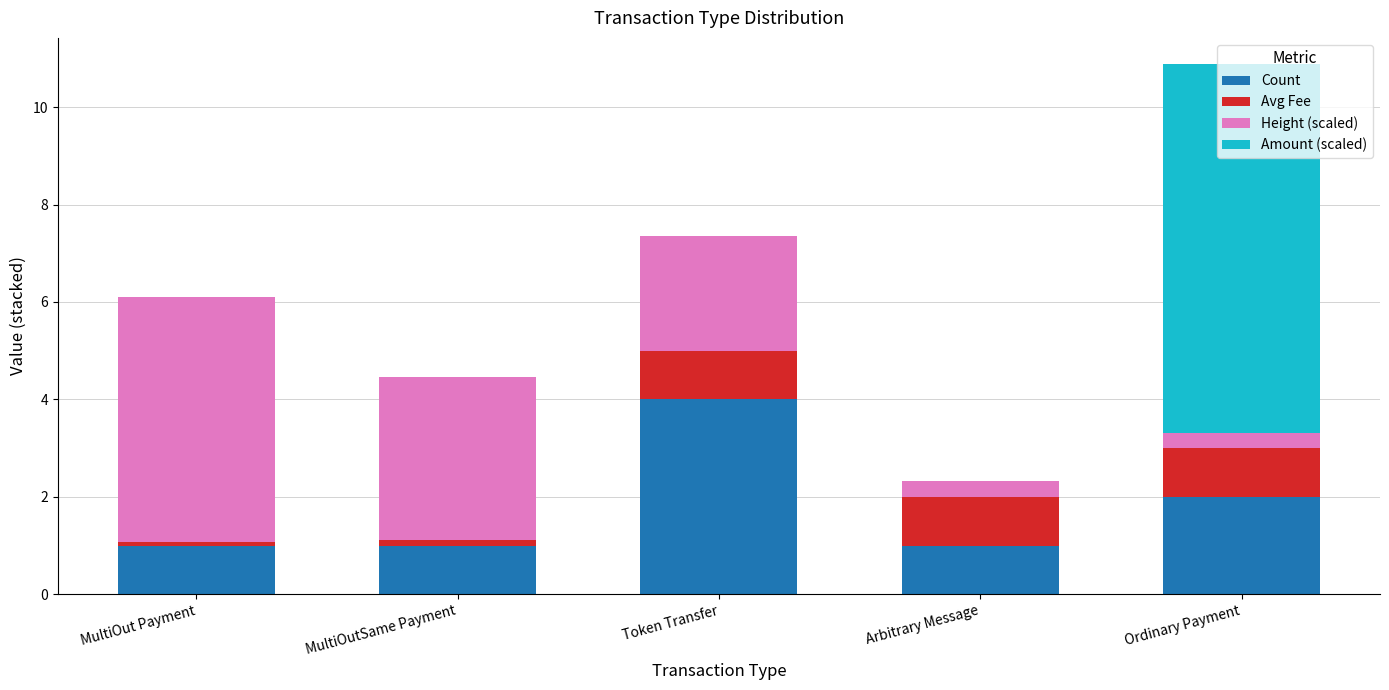

What are all the series names shown in the legend?

Count, Avg Fee, Height (scaled), Amount (scaled)